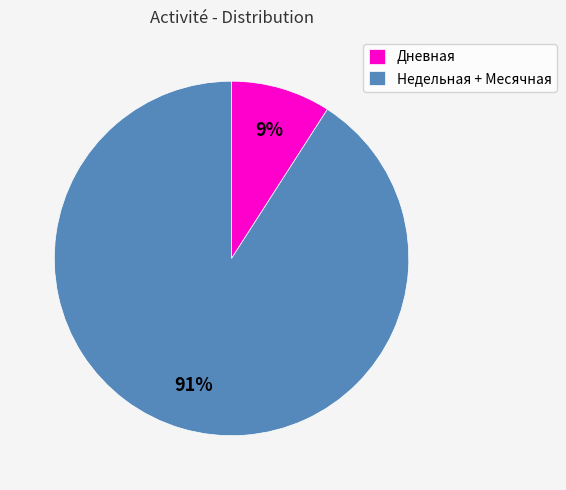

Which category has the biggest portion of the pie?

Недельная + Месячная